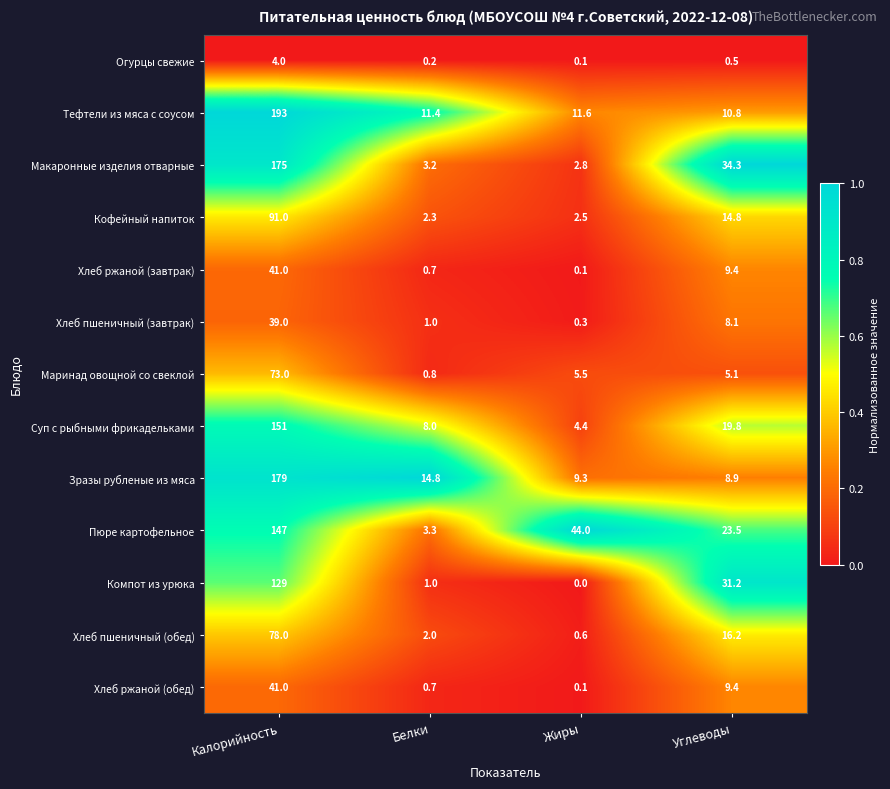

What is the greatest value displayed?

193.0